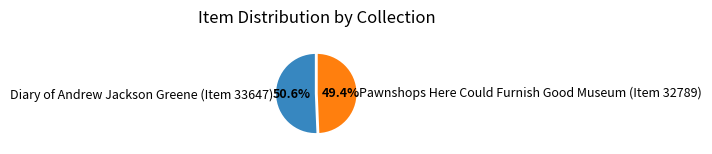

Is there a majority slice in this chart?

Yes